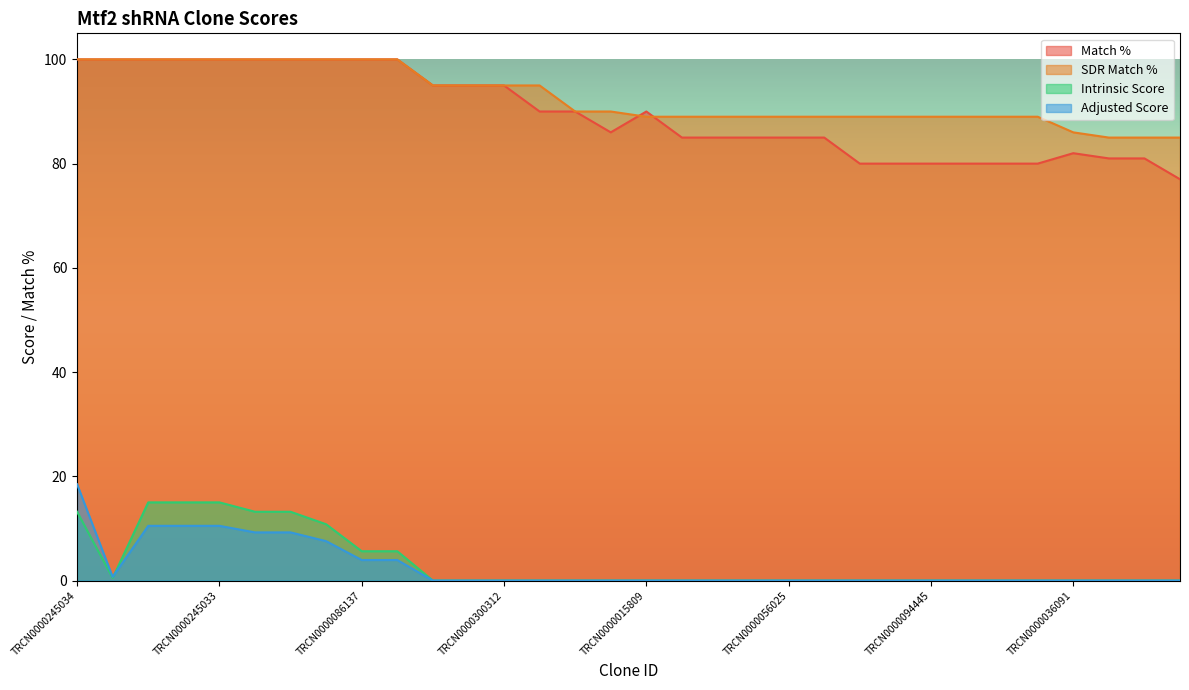

Between TRCN0000007555 and TRCN0000086137, which is larger?

TRCN0000086137